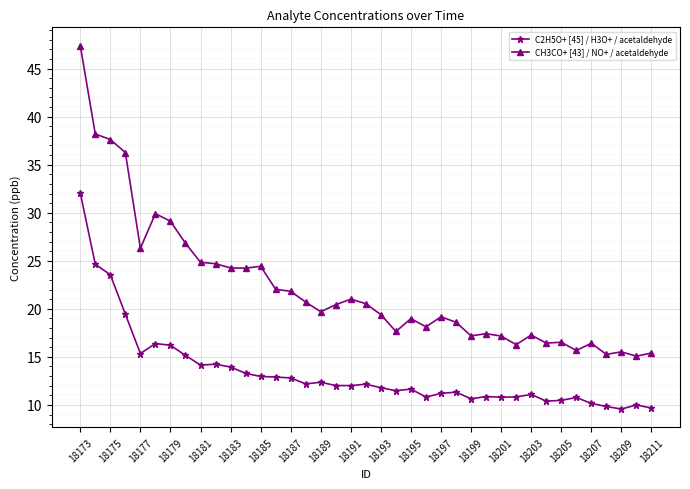

What is the value of the C2H5O+ [45] / H3O+ / acetaldehyde point at the 11th from the left?

13.9